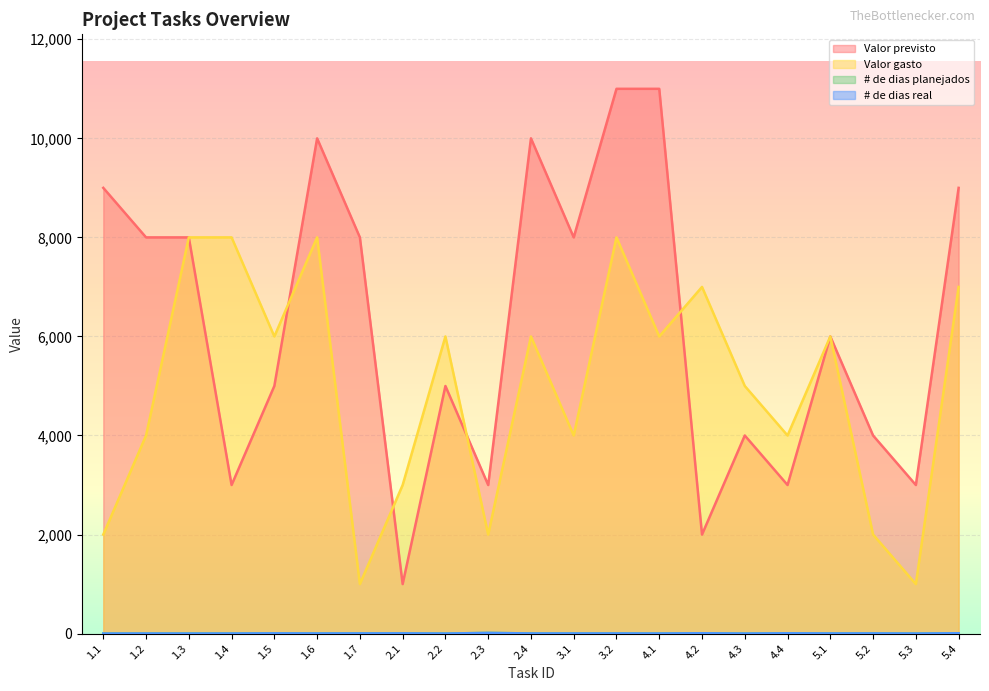

The # de dias planejados series shows 2 at 5.3. True or false?

False